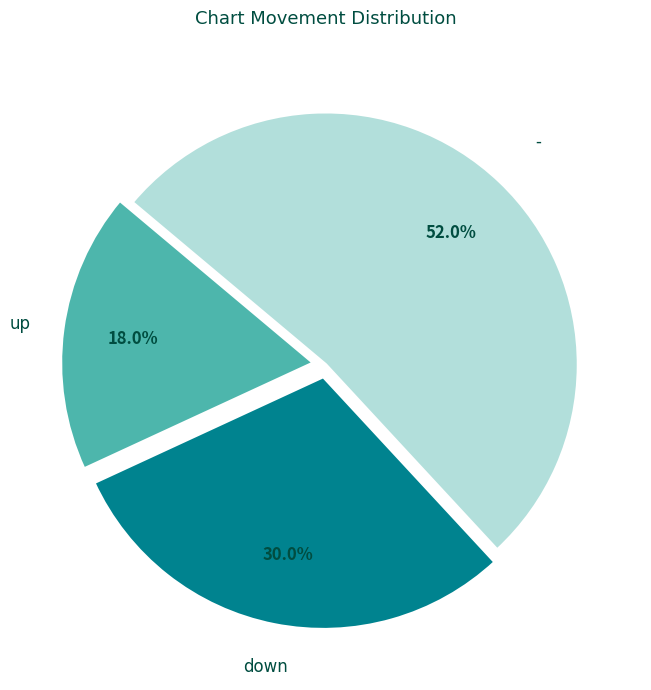

To the nearest percent, what percentage of the pie is -?

52%